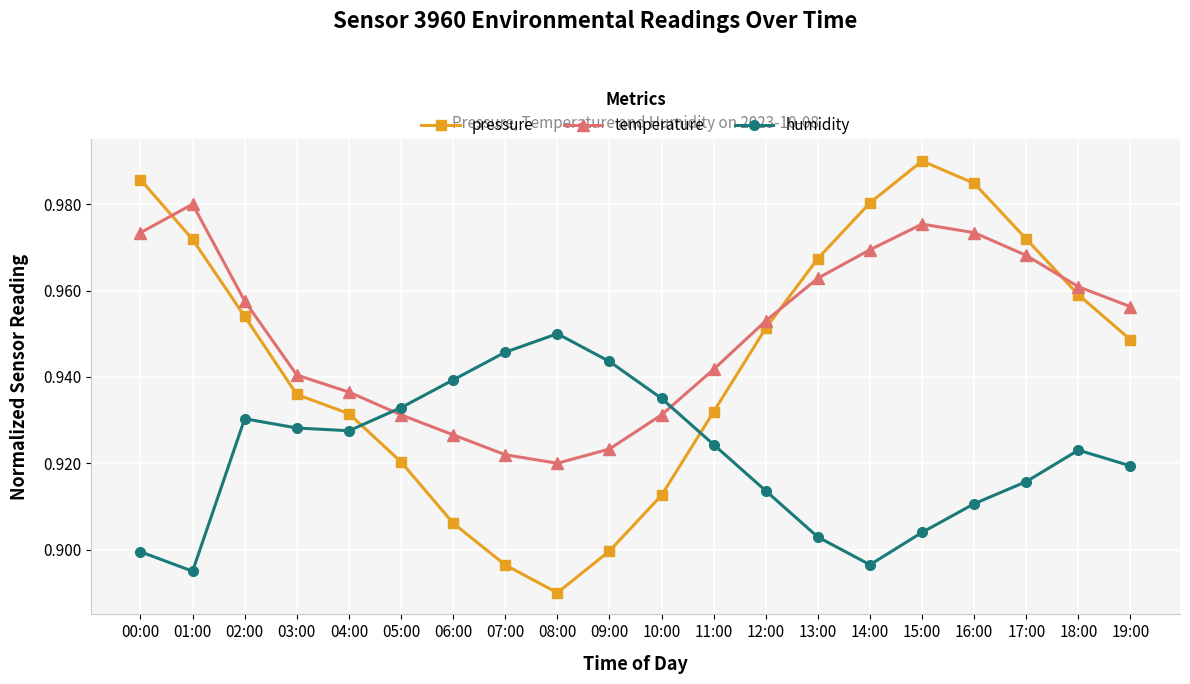

The pressure series shows 0.9 at 11:00. True or false?

True